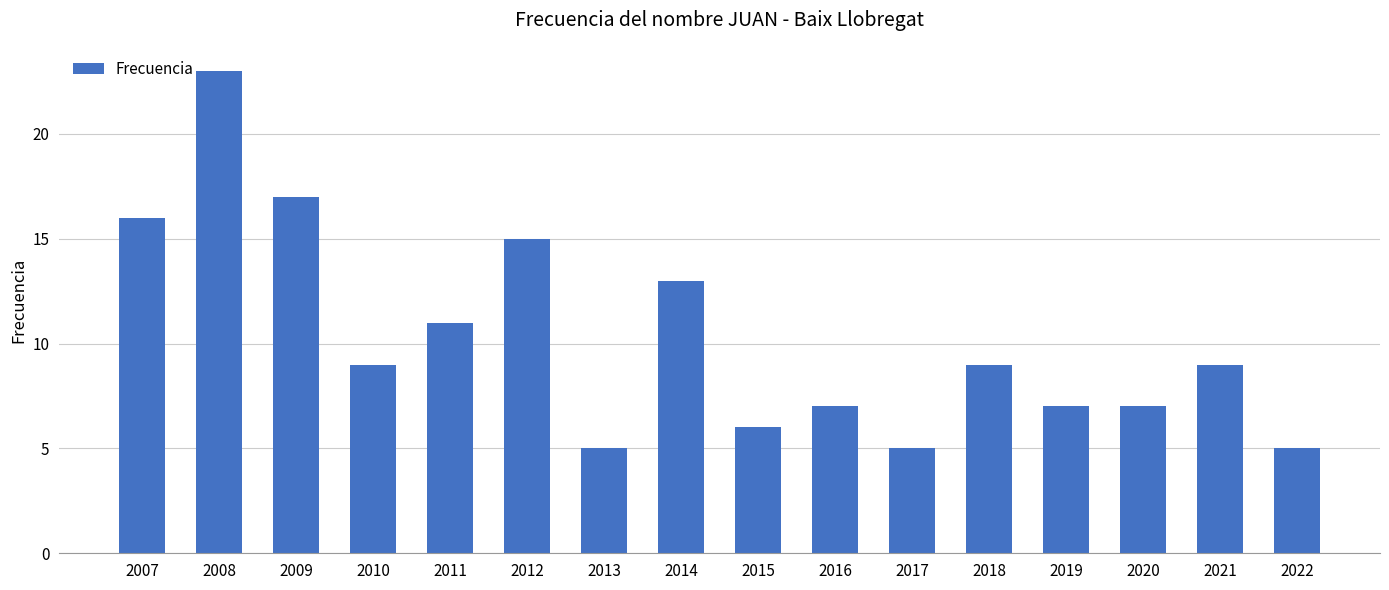

Does the chart contain stacked bars?

No